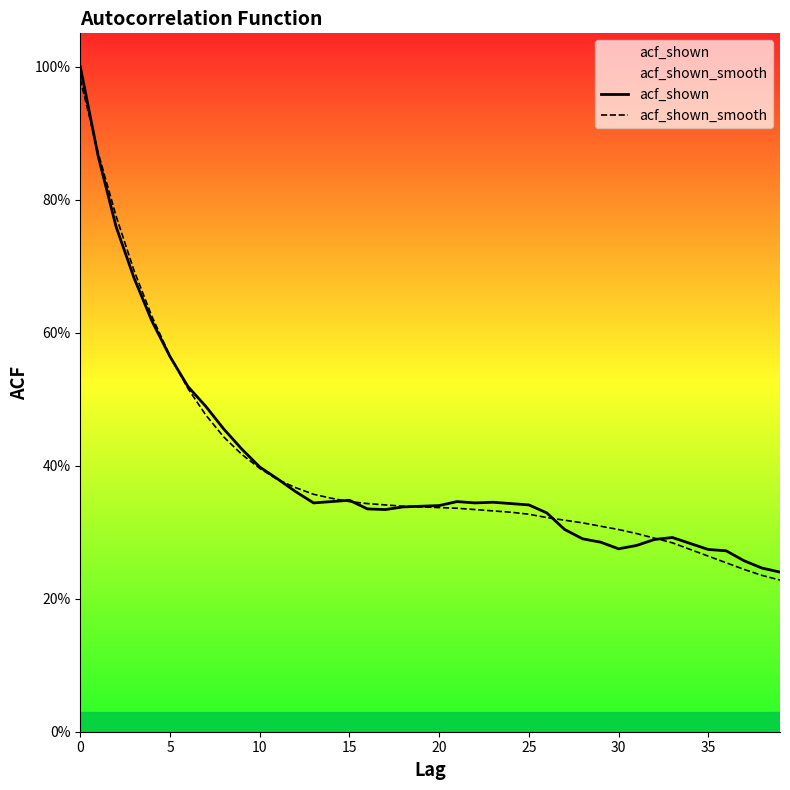

List the series in order of their peak value, highest first.

acf_shown, acf_shown_smooth